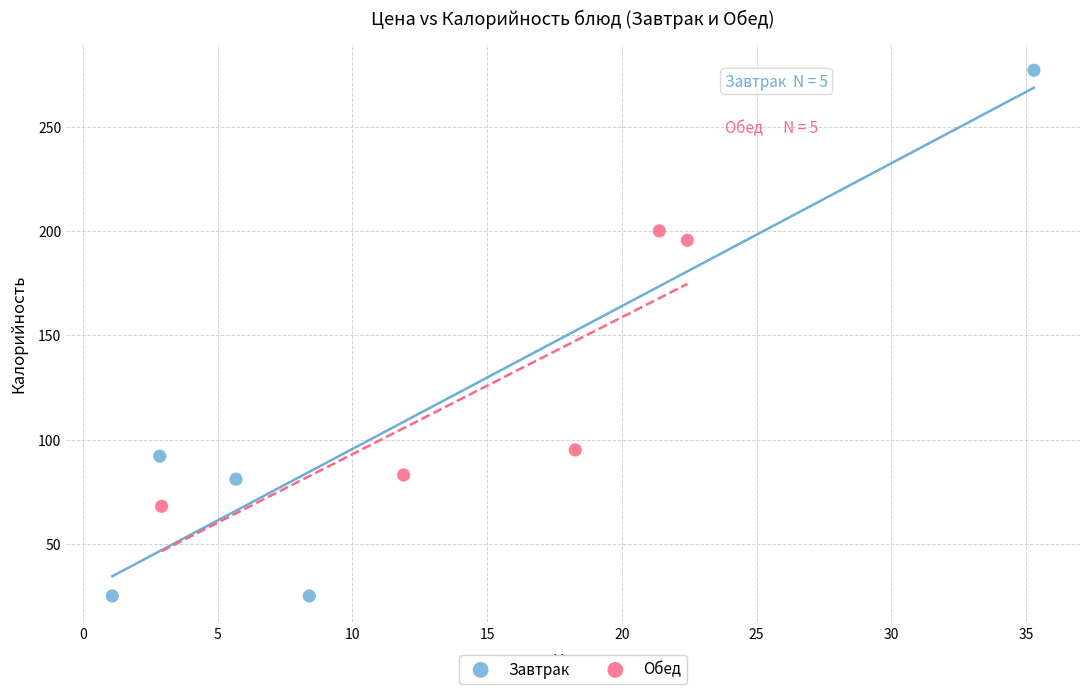

Which series contains the lowest Y value?

Завтрак